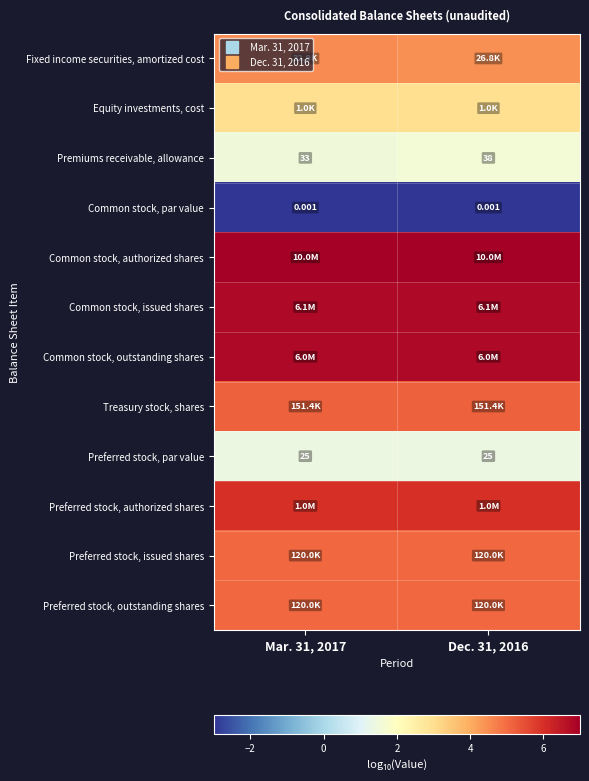

At which category is the sum across all series the highest?

Mar. 31, 2017